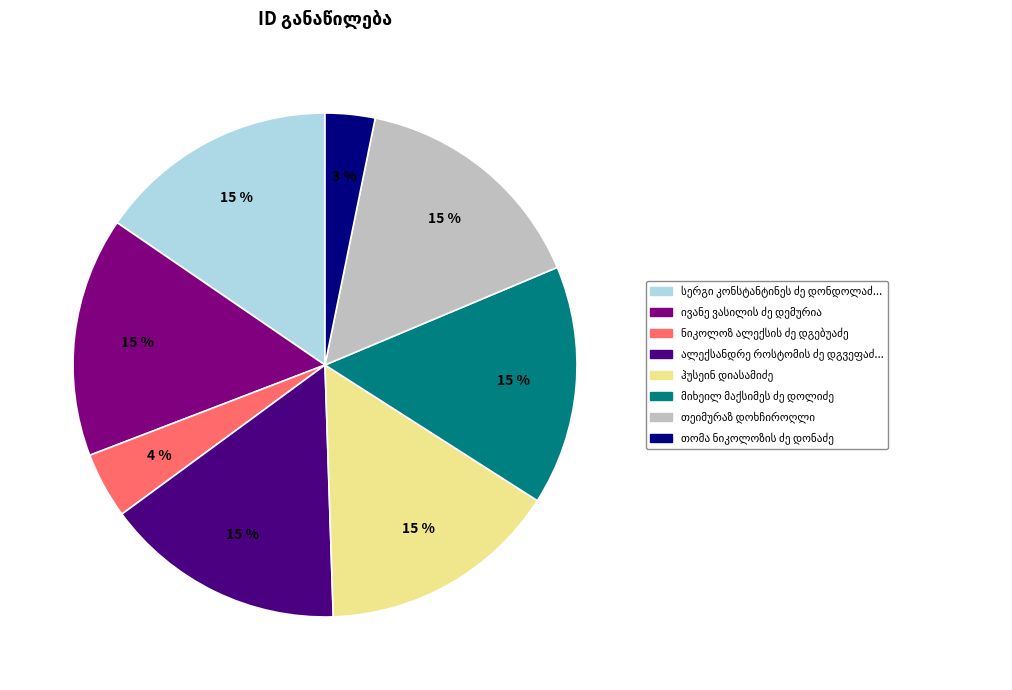

To the nearest percent, what is the average slice percentage?

12%